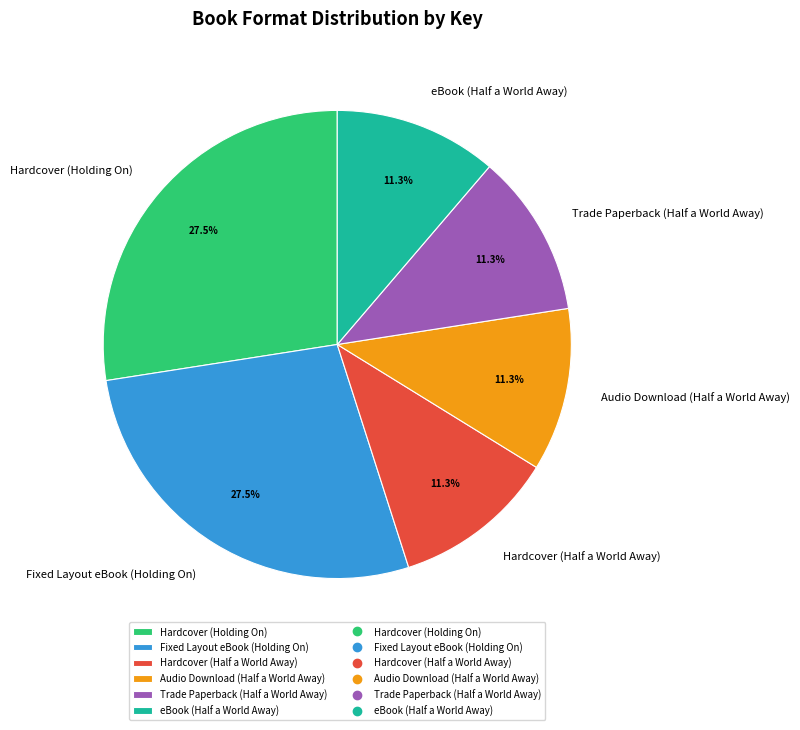

What percentage is NOT represented by Hardcover (Half a World Away)?

88.7%